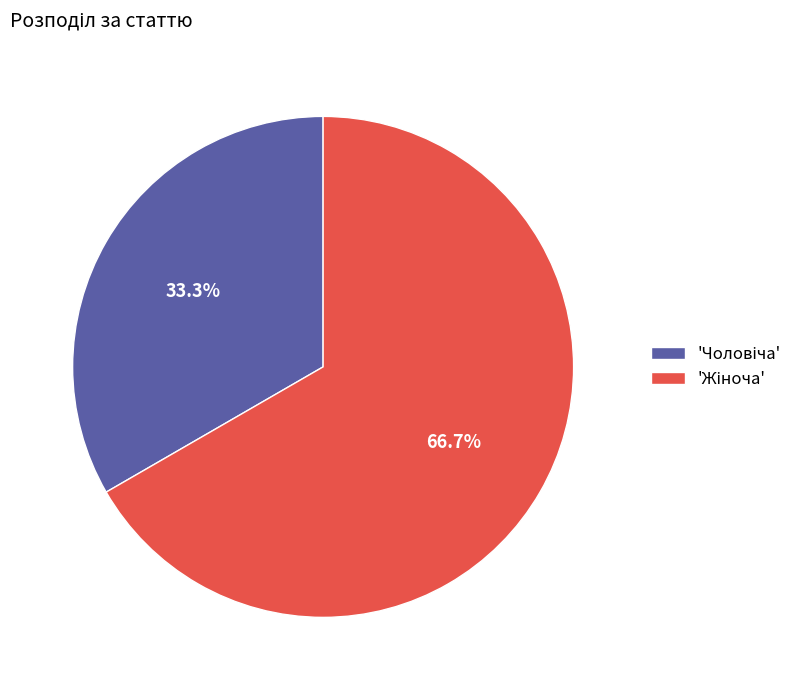

Is there any slice that represents more than half of the pie?

Yes